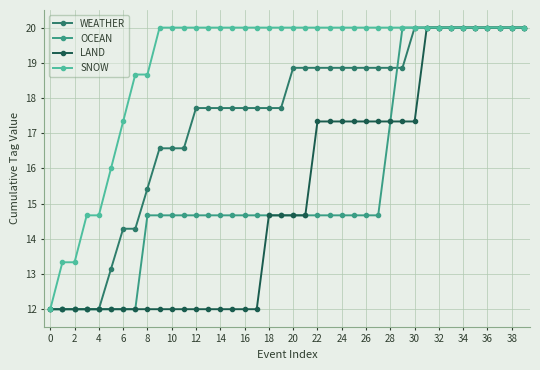

What is the value of the SNOW point at the 10th from the left?

20.0